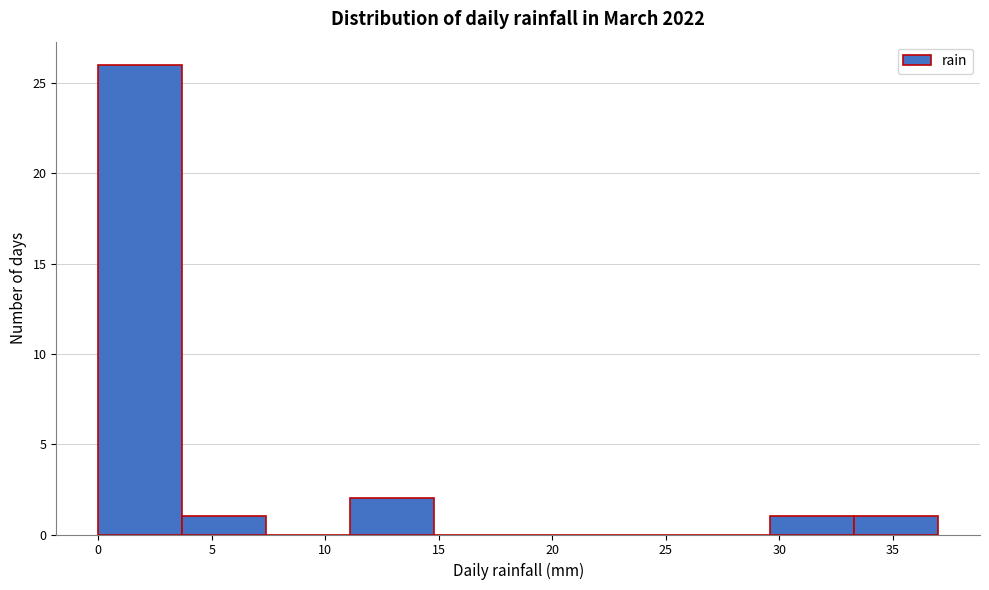

How tall is the bar that spans 0.0 to 3.7 on the x-axis? Neither the bar edges nor the heights are printed on the chart, so give them approximately, as read against the axes.

26